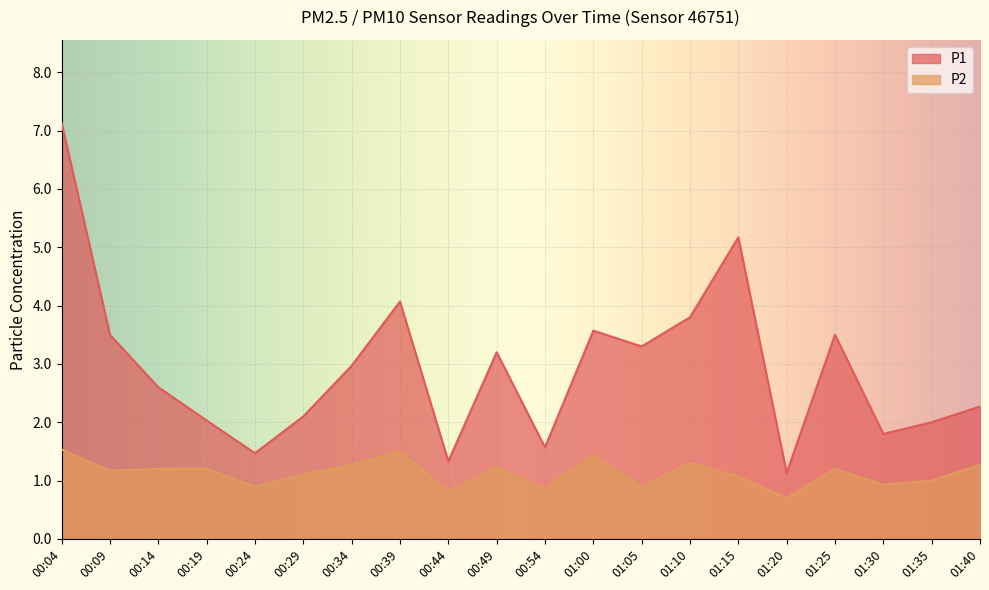

Is it true that P1 equals 3.6 at 01:00?

True